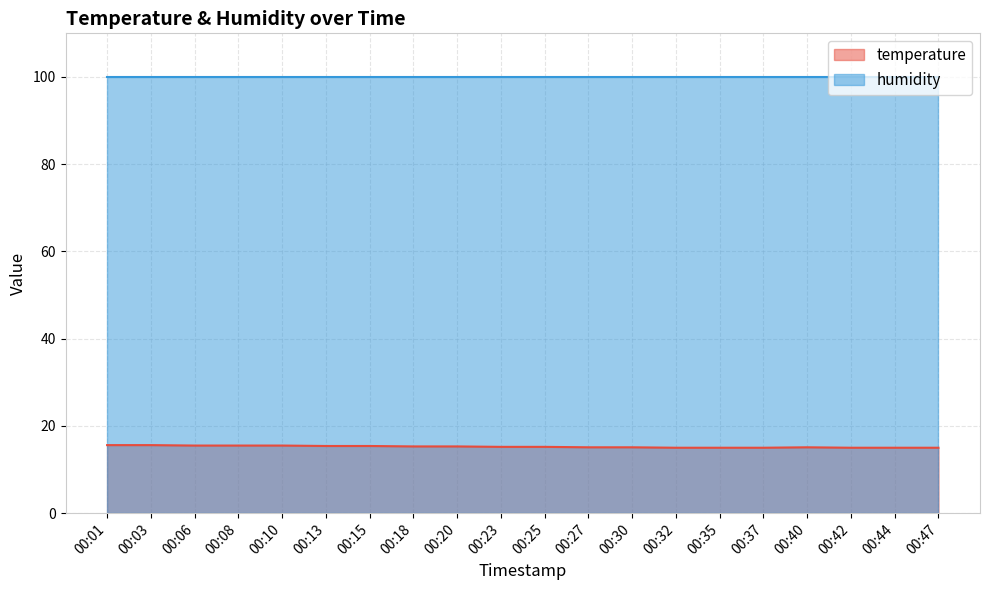

Is it true that the value at 00:32 is 7.7?

False